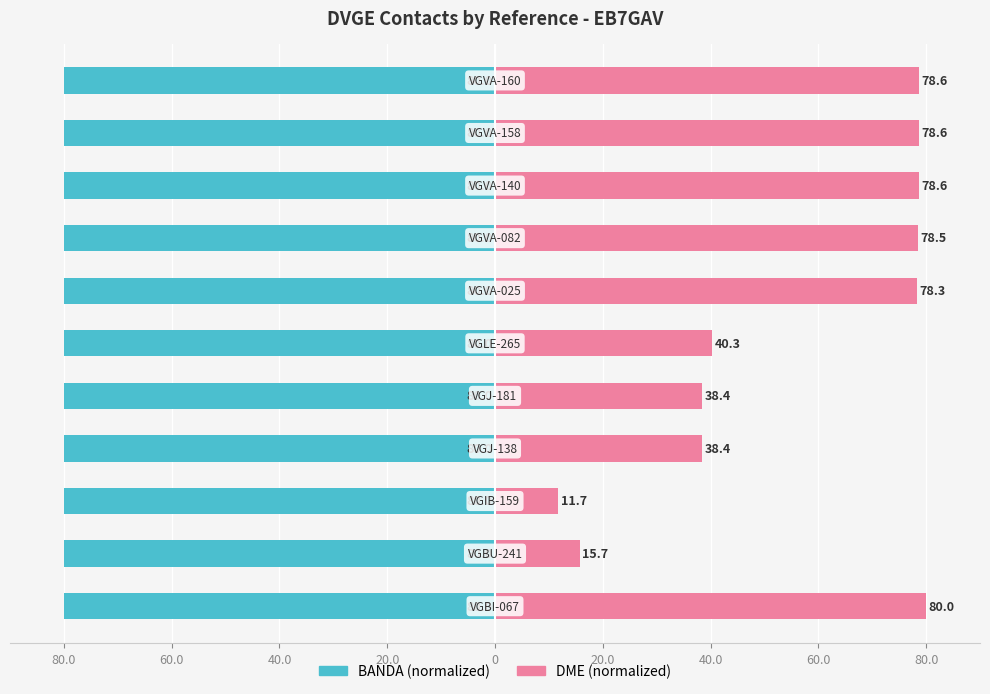

The DME series shows 7.1 at 40.0. True or false?

False